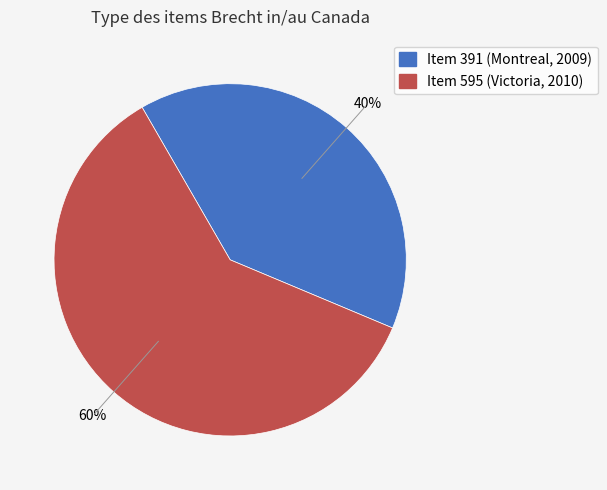

The Item 595 (Victoria, 2010) slice represents 60% of the pie. True or false?

True